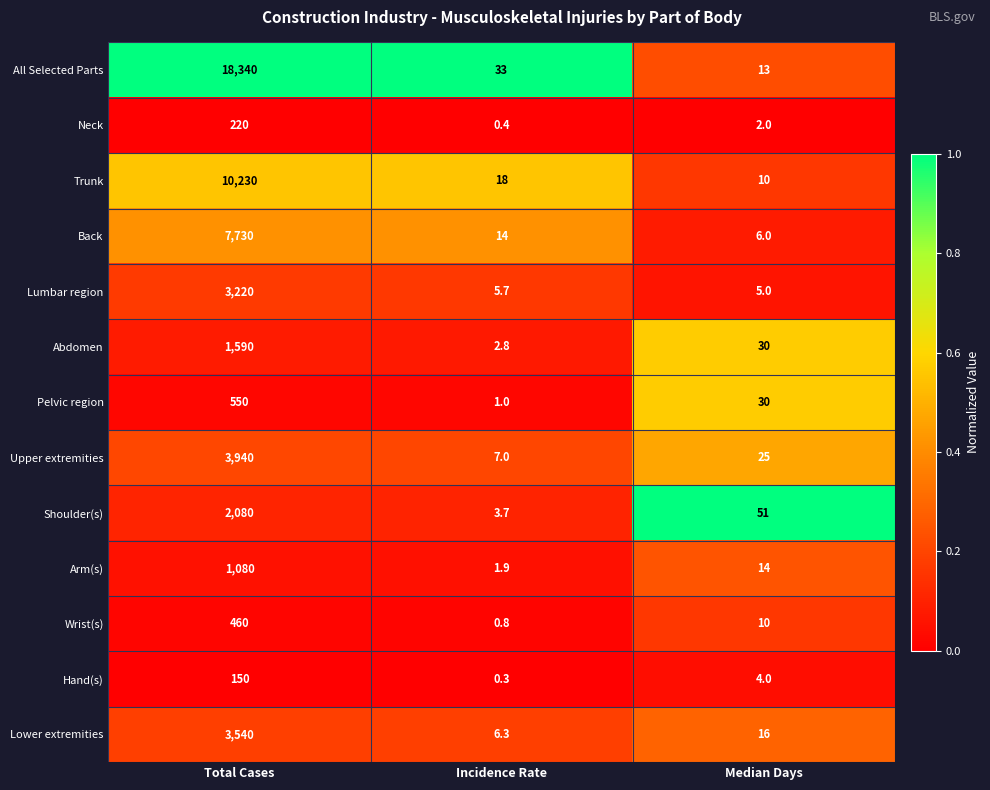

The Lower extremities series shows 3540.0 at Total Cases. True or false?

True